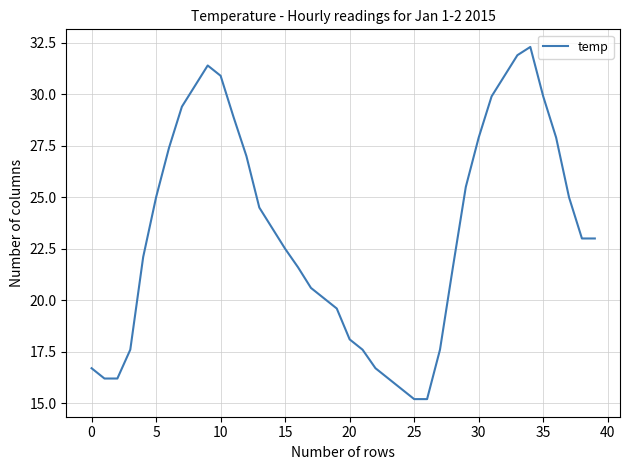

What is the difference between the maximum and minimum values?

17.1